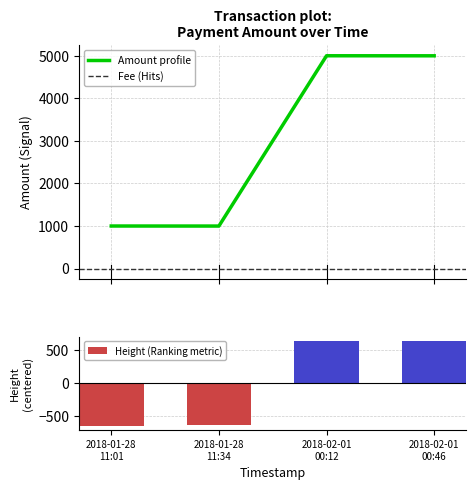

What is the maximum value for Amount profile?

5001